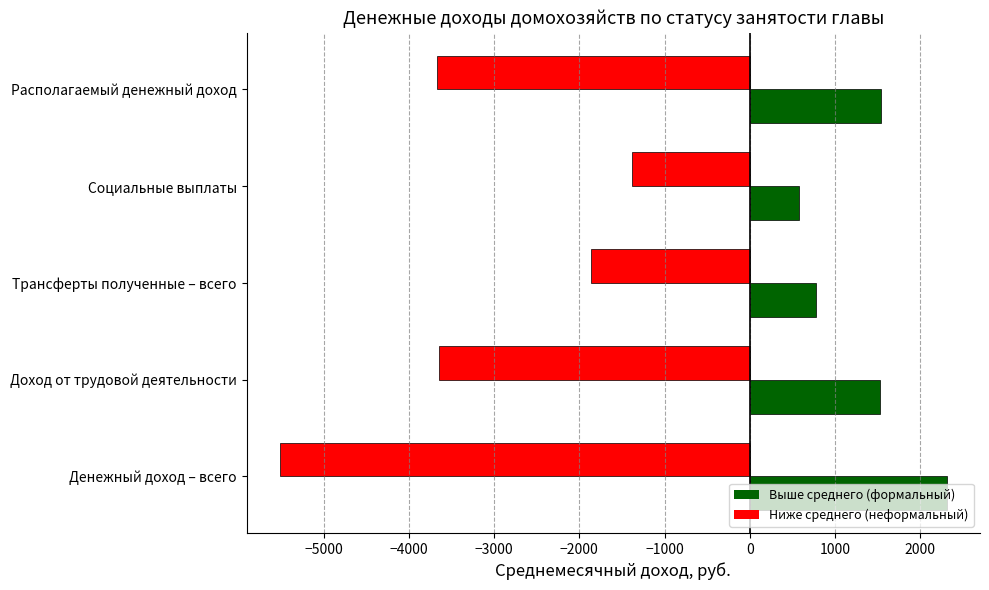

What is the difference between the highest and lowest values at Доход от трудовой деятельности?

5176.9